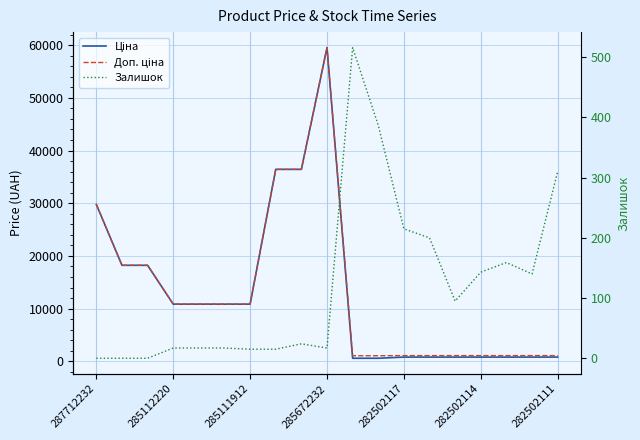

What is the maximum value for Залишок?

516.0